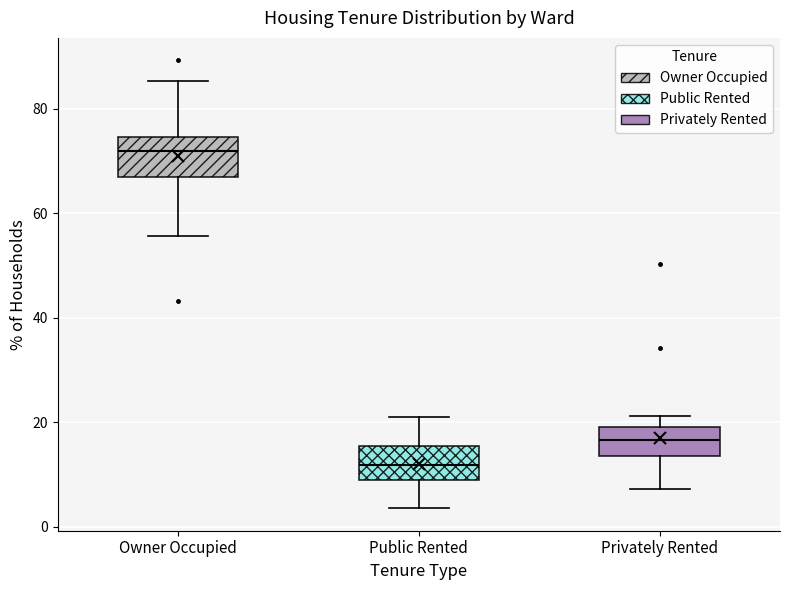

Reading left to right, transcribe this box plot: for each box, give where its median line is, the range the box spans, and where its two whiskers end, as read against the y-axis. The values are not printed on the chart, so give them approximately, as read against the axis.

Owner Occupied: median 72, box 68 to 74, whiskers 56 to 86
Public Rented: median 12, box 10 to 16, whiskers 4 to 20
Privately Rented: median 16, box 14 to 20, whiskers 8 to 22